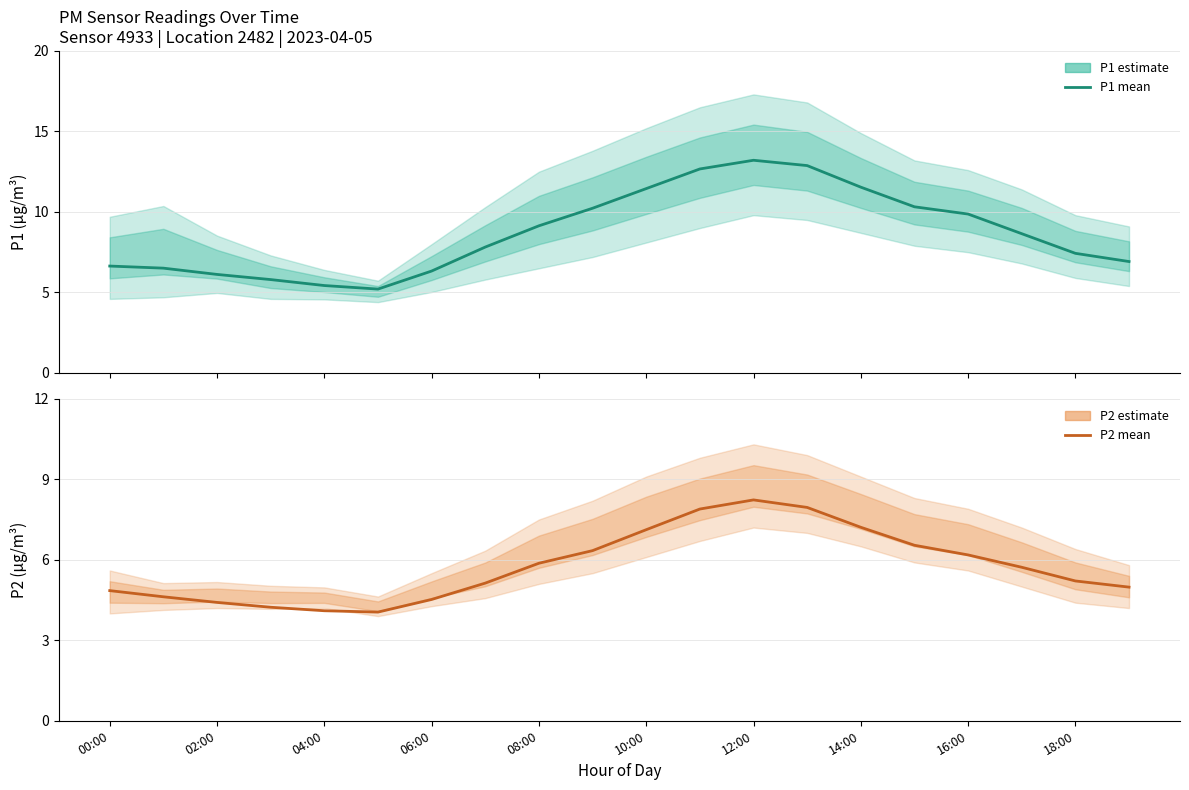

Which series has the largest total across all categories?

P1